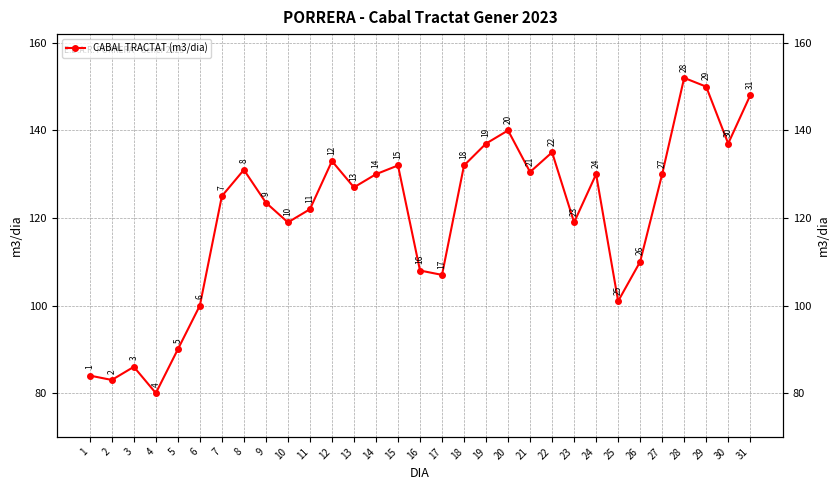

Is this an area chart (filled region under the line)?

No